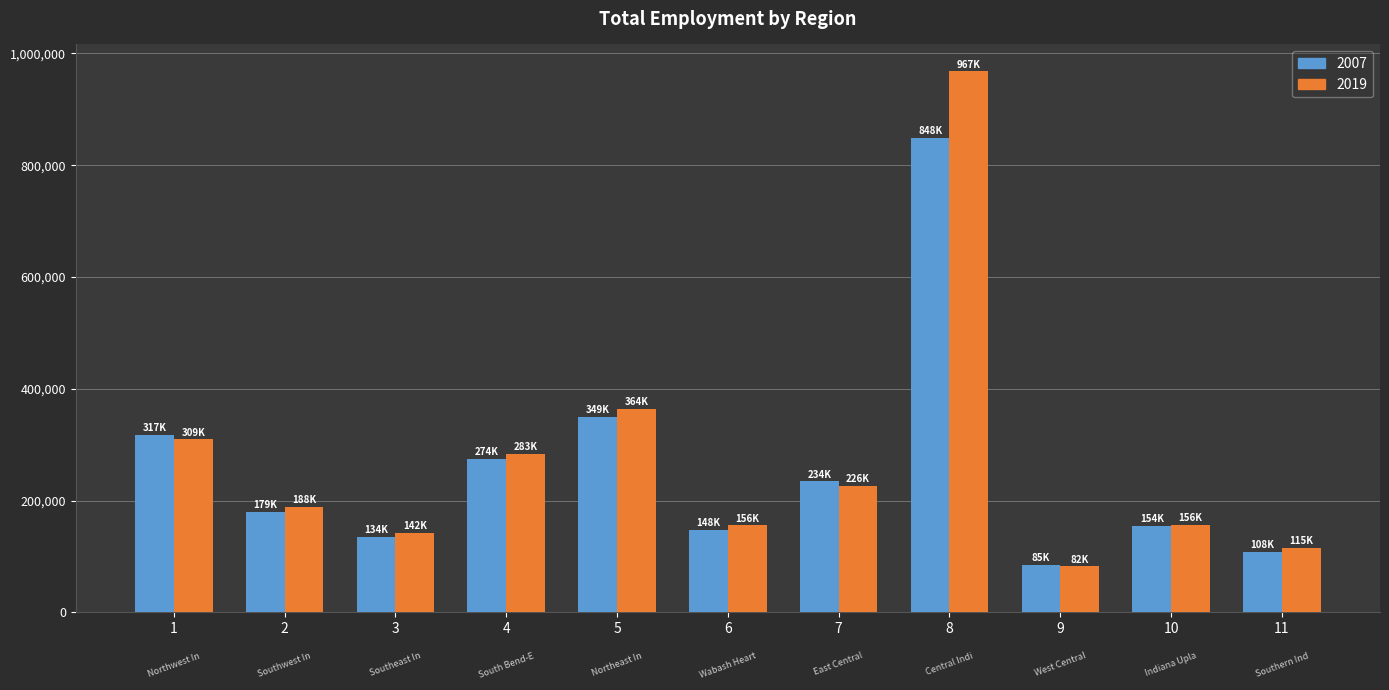

Which series has the largest range (max minus min)?

2019